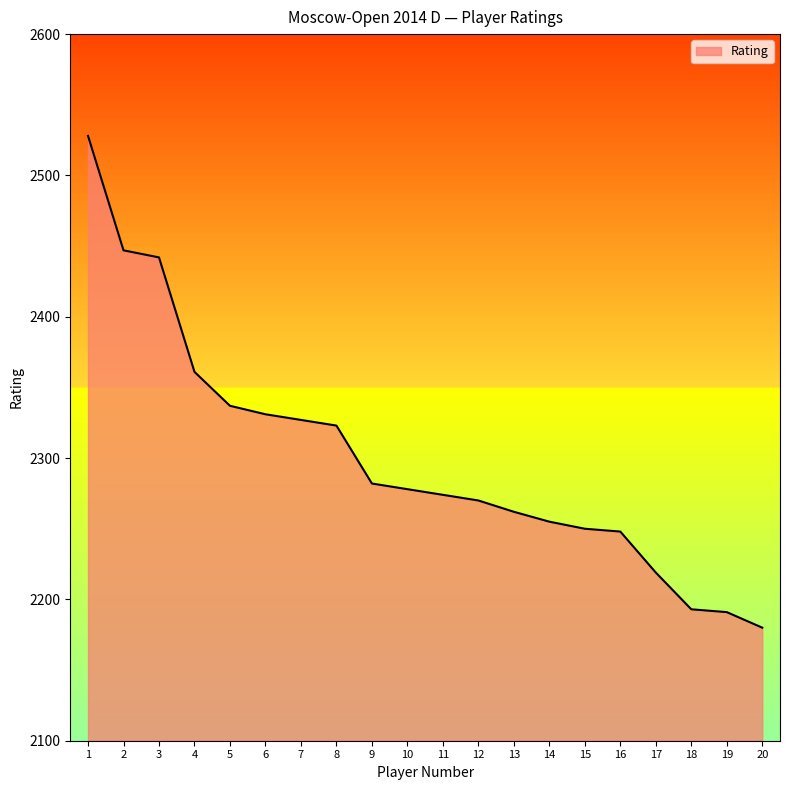

Is it true that the value at 7 is 1530?

False